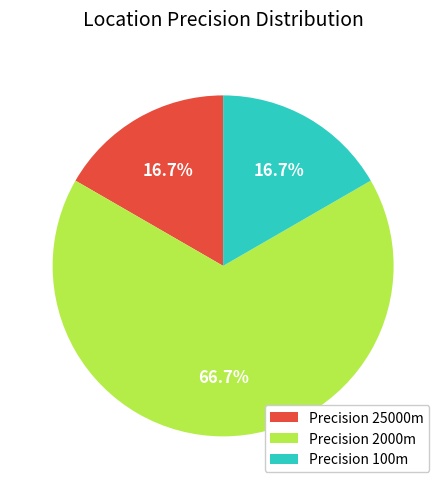

Which slice is the largest?

Precision 2000m